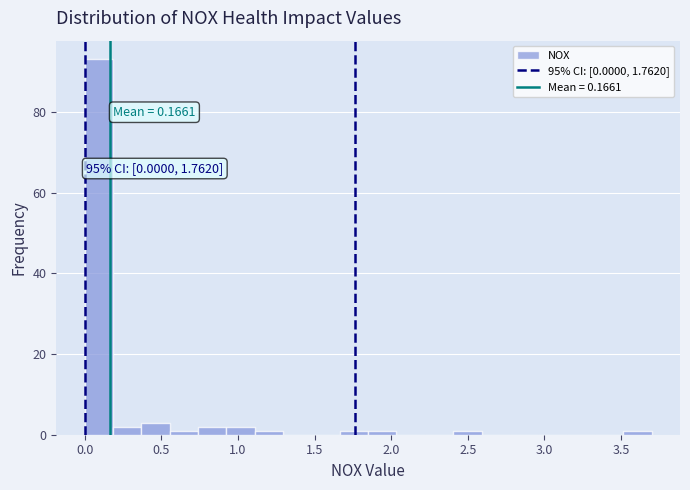

Around what value on the x-axis is the tallest bar? Give the approximate position of its centre, as read against the axis.

0.10